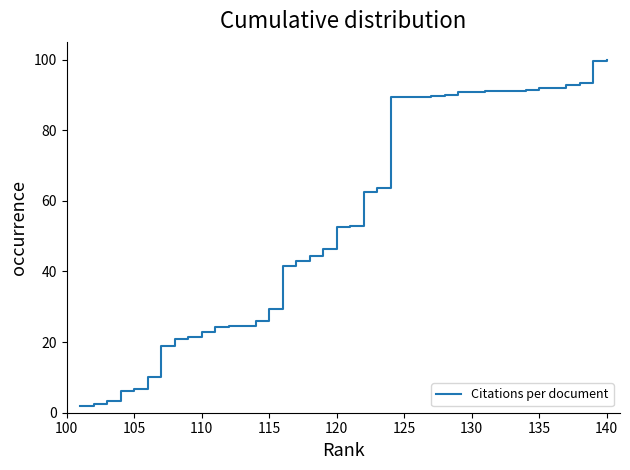

What is the maximum value shown in the chart?

100.0